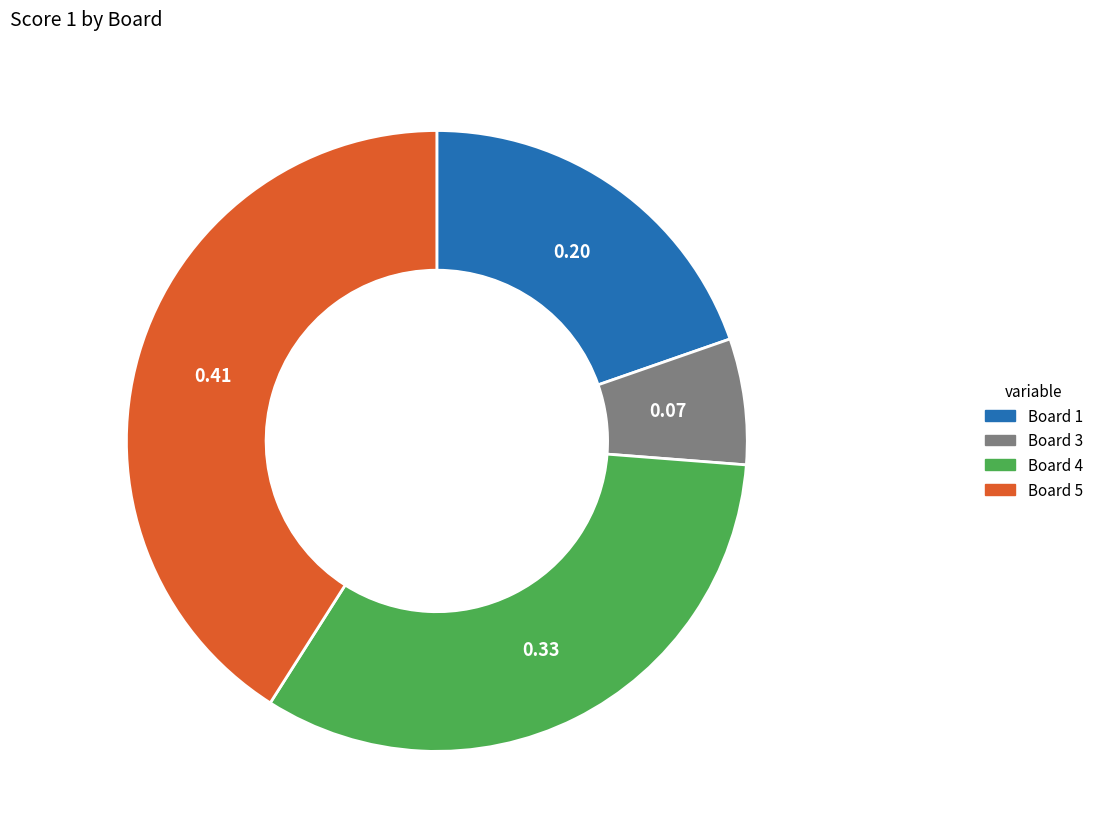

What is the ratio of the value at Board 5 to the value at Board 3?

6.2